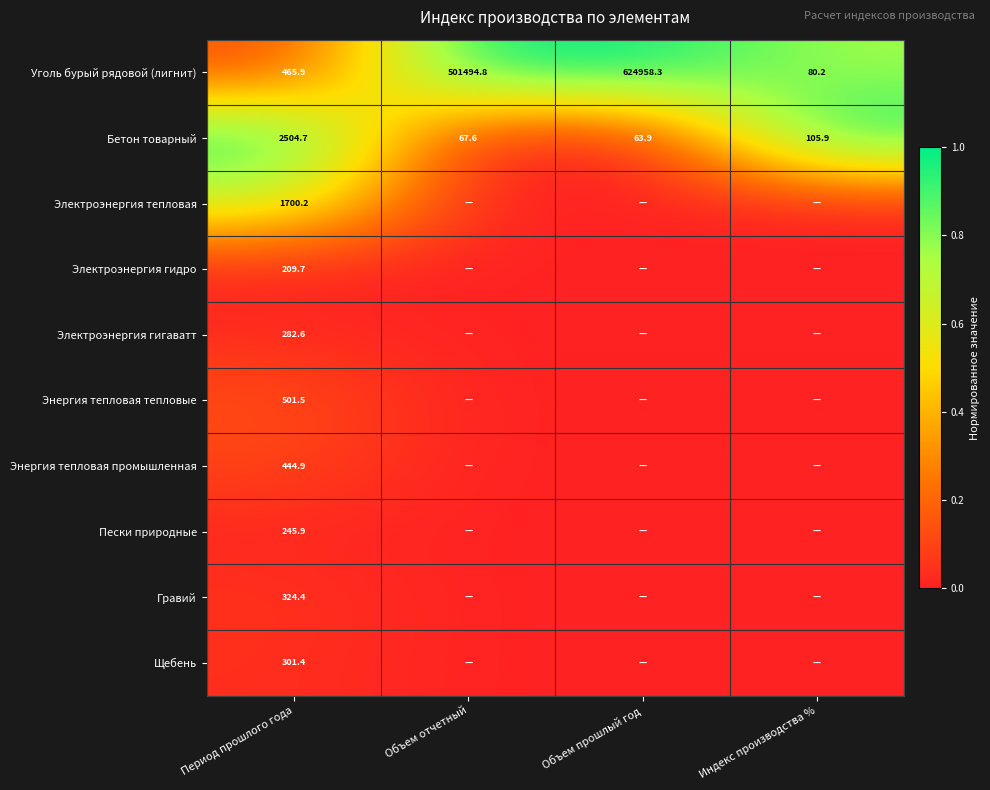

True or false: Щебень has a value of 301.4 at Период прошлого года.

True